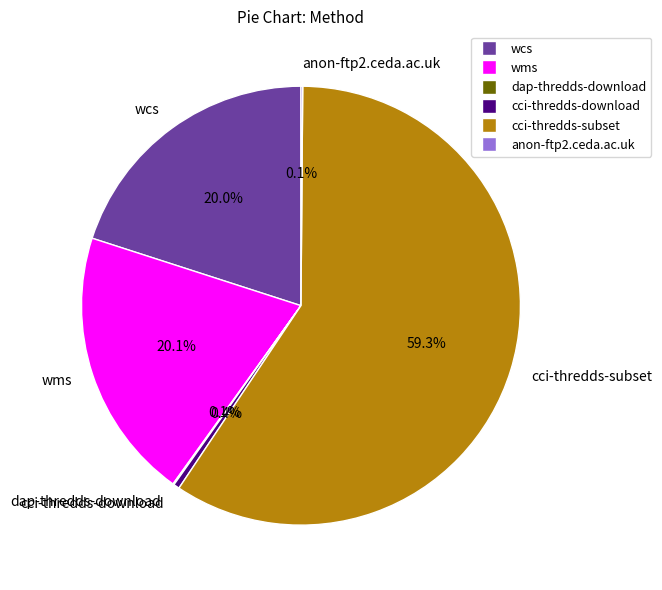

Between wcs and cci-thredds-download, which is larger?

wcs